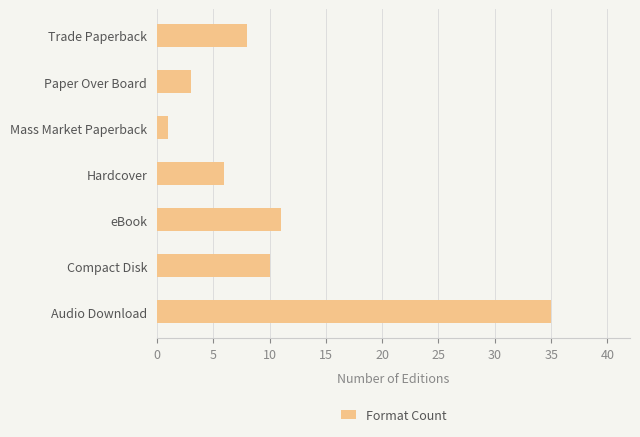

Rank the categories by value from lowest to highest.

Mass Market Paperback, Paper Over Board, Hardcover, Trade Paperback, Compact Disk, eBook, Audio Download